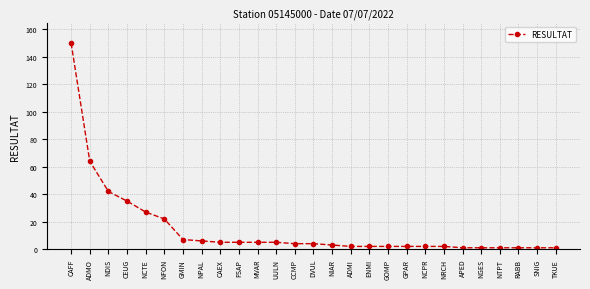

Reading left to right, what are all the values shown in this chart?

CAFF=150	ADMO=64	NDIS=42	CEUG=35	NCTE=27	NFON=22	GMIN=7	NPAL=6	CAEX=5	FSAP=5	MVAR=5	UULN=5	CCMP=4	DVUL=4	NIAR=3	ADMI=2	ENMI=2	GOMP=2	GPAR=2	NCPR=2	NRCH=2	APED=1	NGES=1	NTPT=1	RABB=1	SNIG=1	TKUE=1